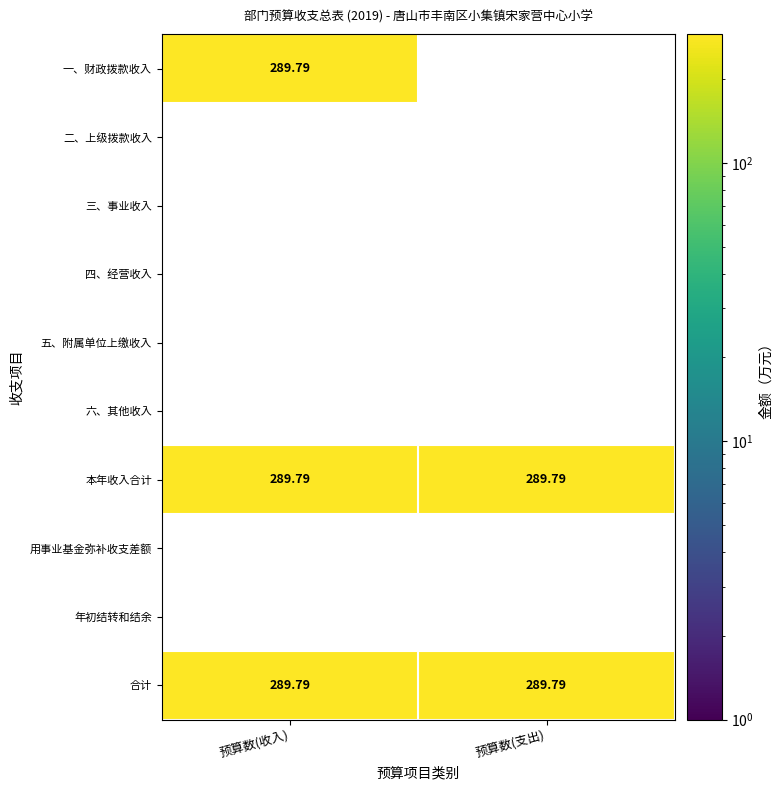

At which label does 一、财政拨款收入 reach its peak?

预算数(收入)